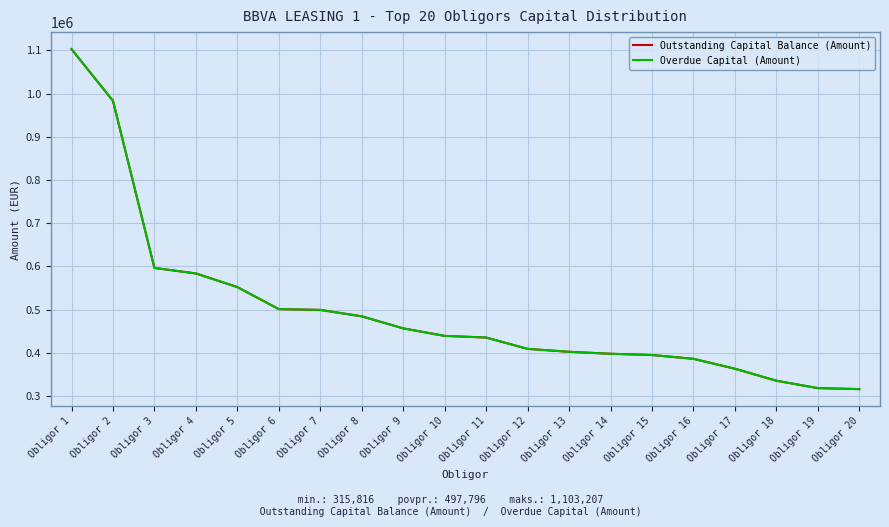

Is this an area chart (filled region under the line)?

No